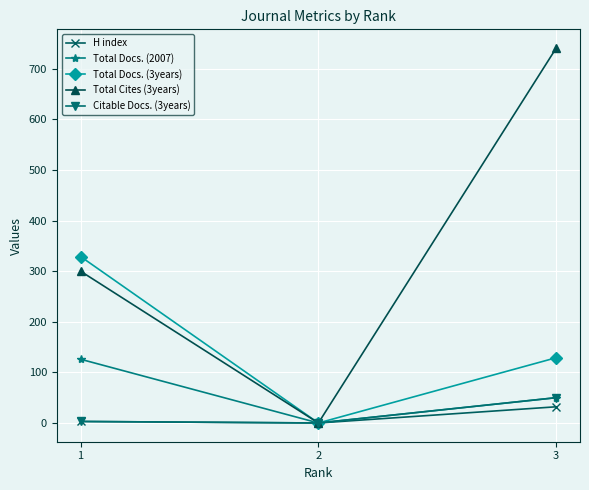

Read the Citable Docs. (3years) value at 3.

50